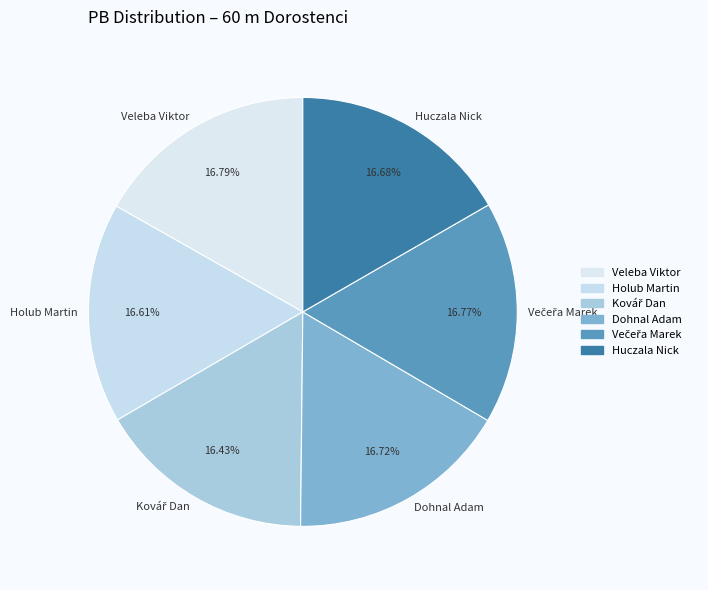

How many segments does this pie chart have?

6